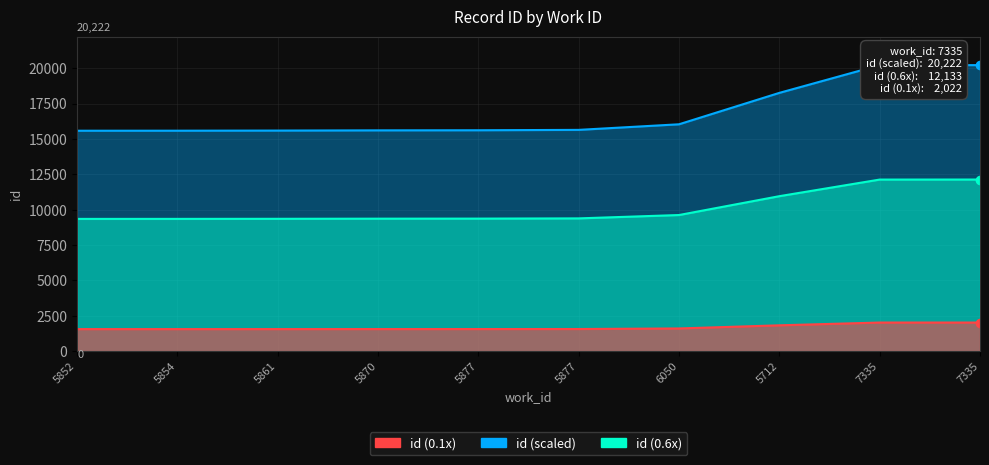

The chart shows a value of 12624 at 7335. True or false?

False